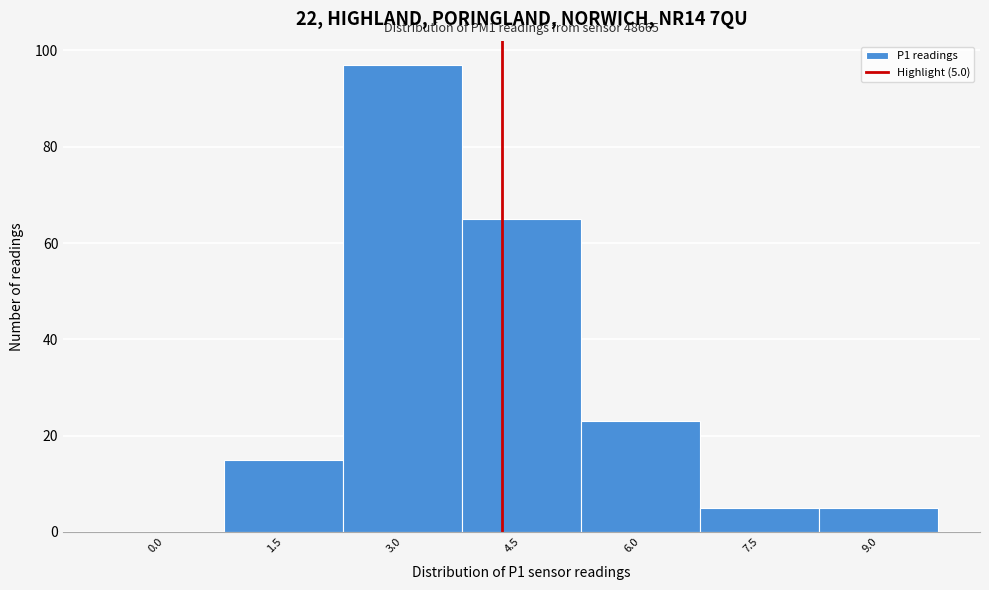

Reading left to right, what are all the values shown in this chart?

0.0=0	1.5=15	3.0=97	4.5=65	6.0=23	7.5=5	9.0=5